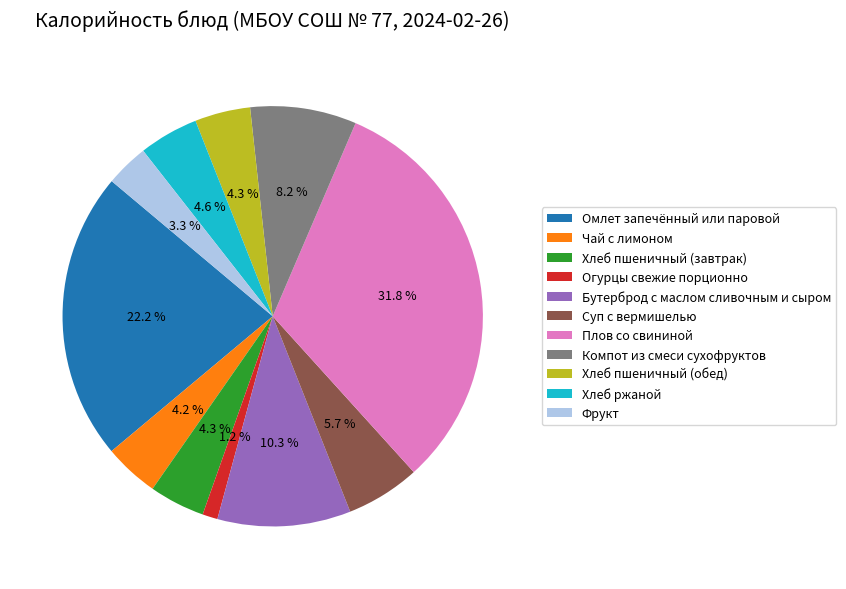

To the nearest percent, what portion does Хлеб пшеничный (обед) represent?

4%